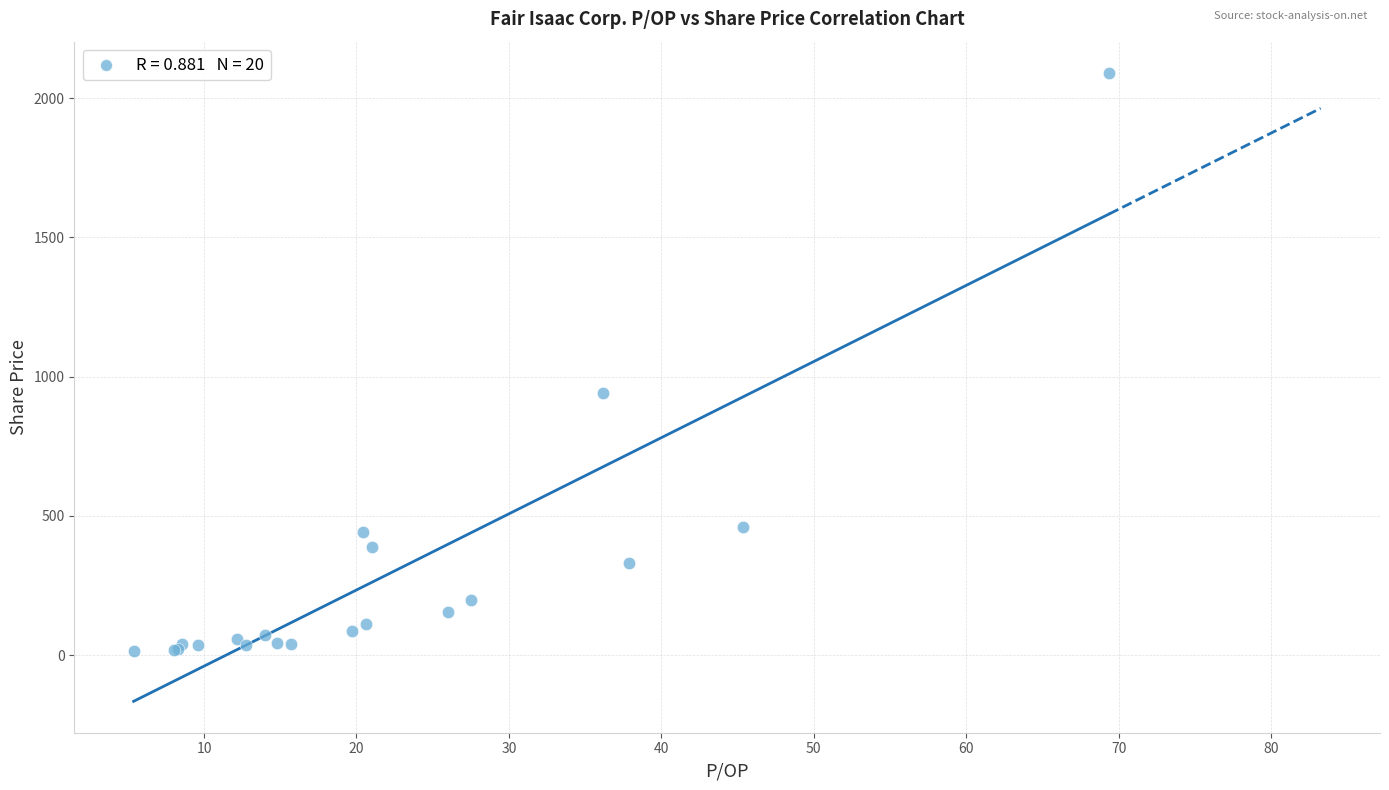

What Y value in the scatter plot is closest to 1052?

940.4